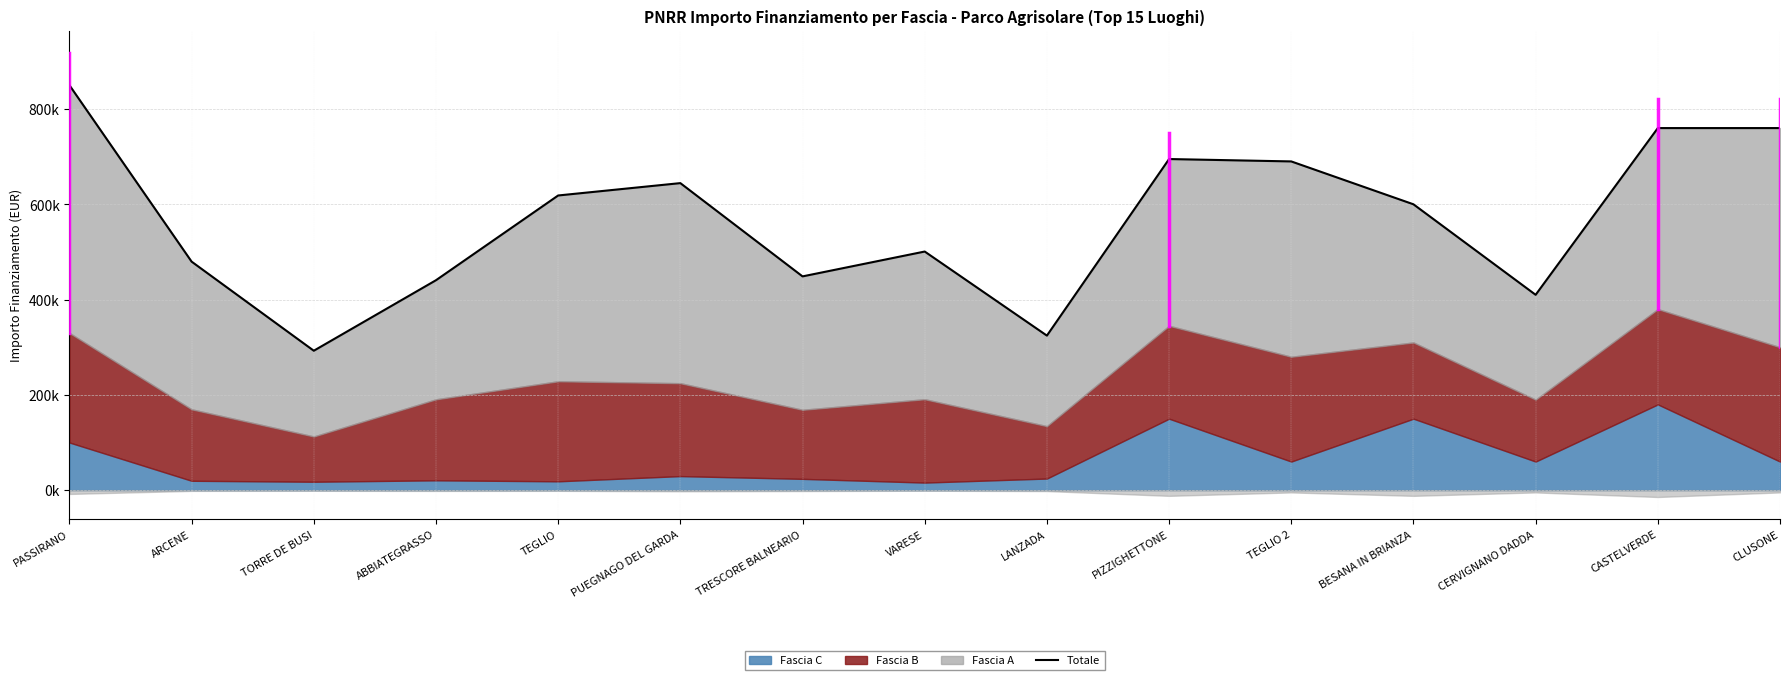

What is the difference between the maximum and minimum values?

557375.0